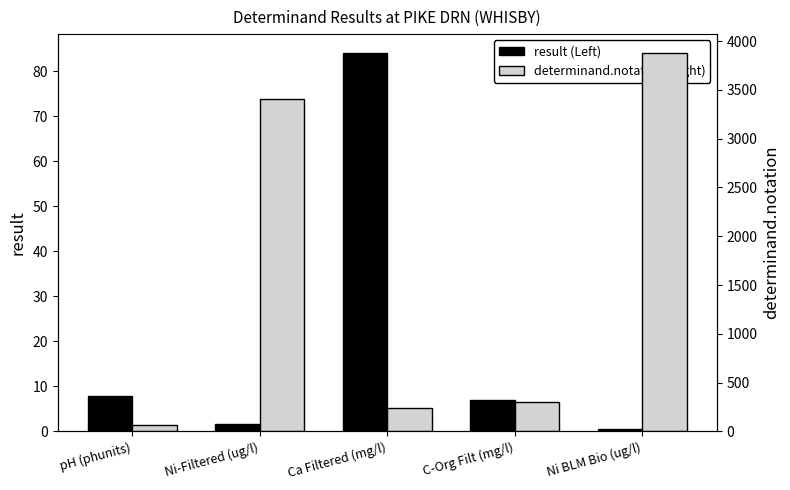

How many bars are there in each group?

2